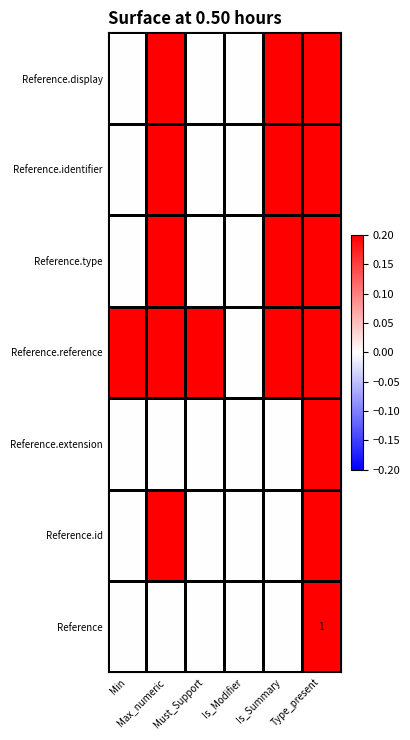

Which series has the largest total across all categories?

Reference.reference